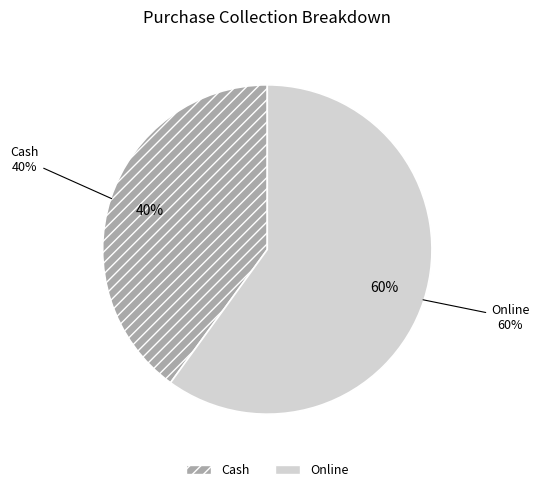

Which category has the biggest portion of the pie?

Online